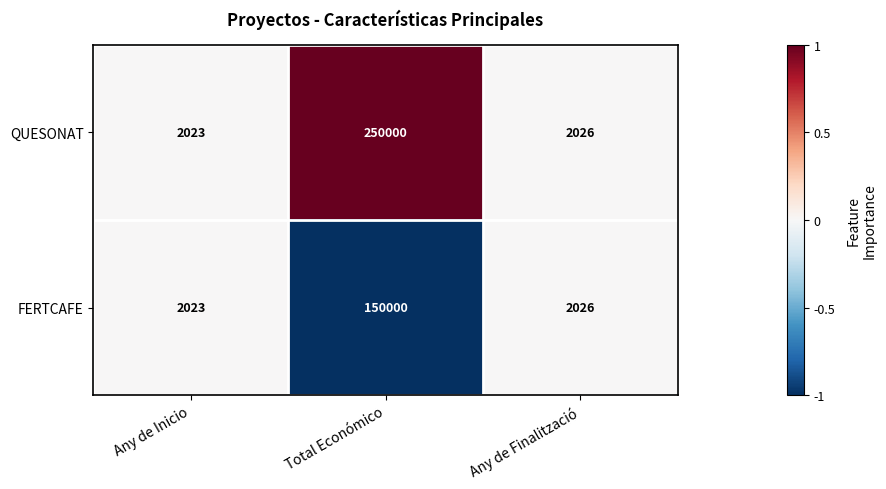

Is it true that FERTCAFE equals 2026 at Any de Finalització?

True